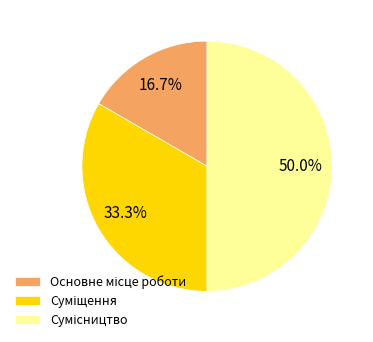

Rank the categories by value from highest to lowest.

Сумісництво, Суміщення, Основне місце роботи